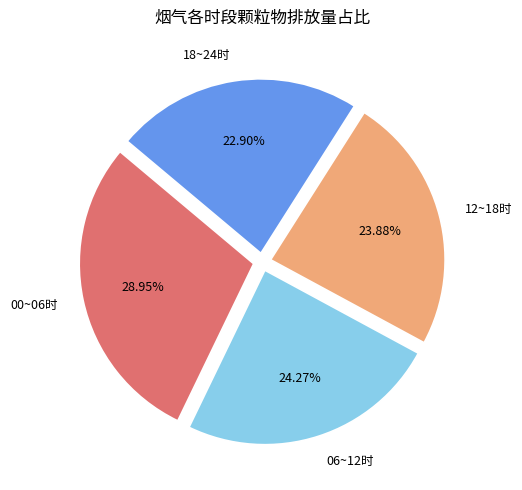

How many slices are in this pie chart?

4